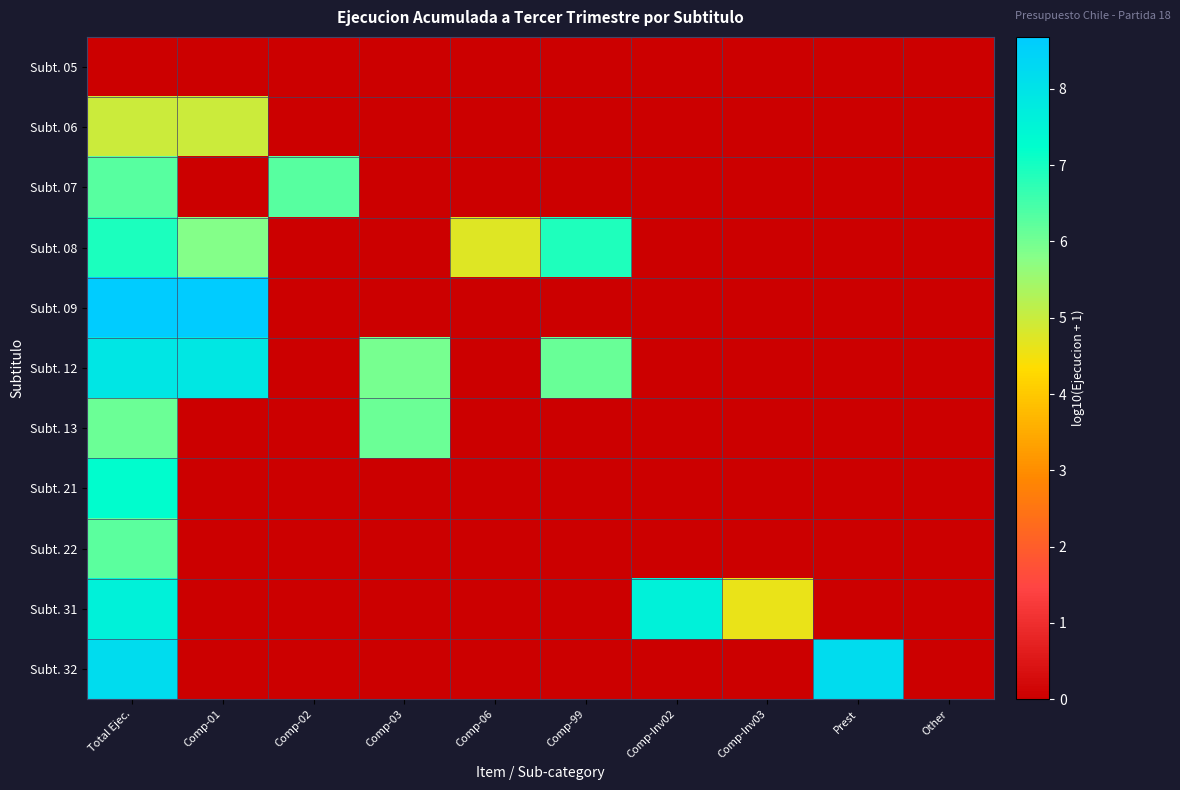

Between Comp-Inv02 and Other, which series saw the biggest shift?

Subt. 31